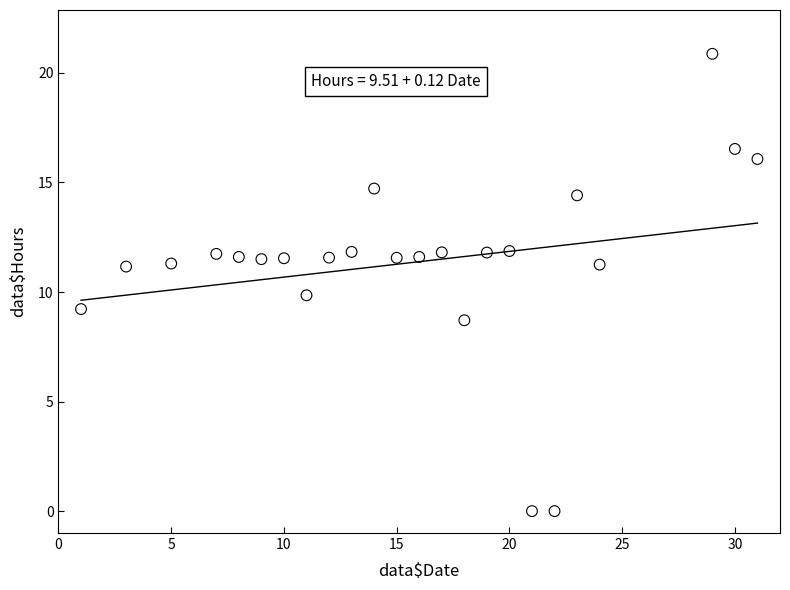

What is the range of Y values (max minus min)?

20.9